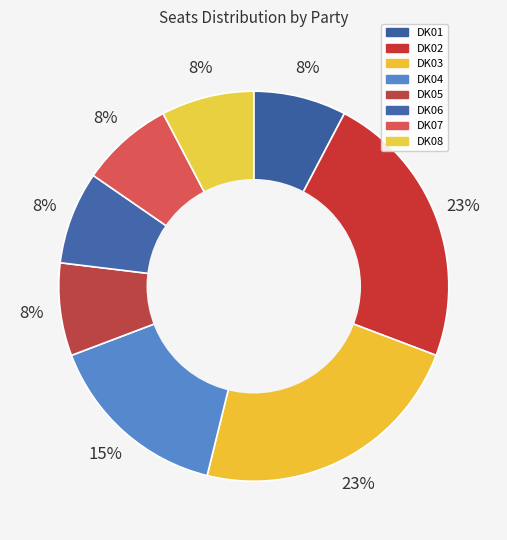

How many slices are in this pie chart?

8